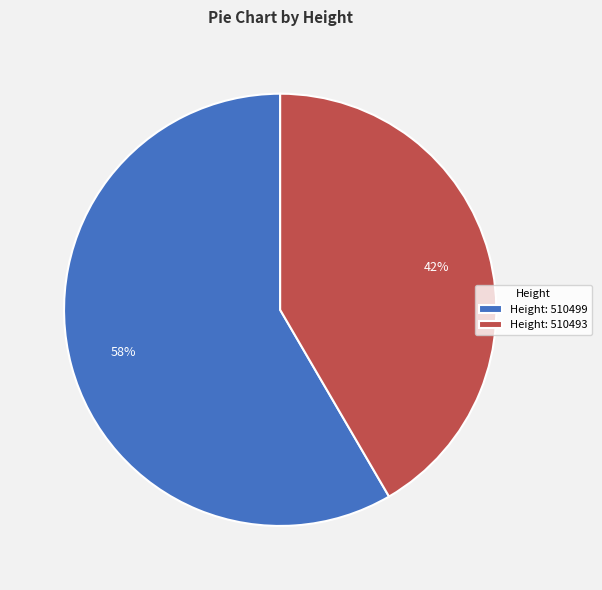

To the nearest percent, what is the average slice percentage?

50%